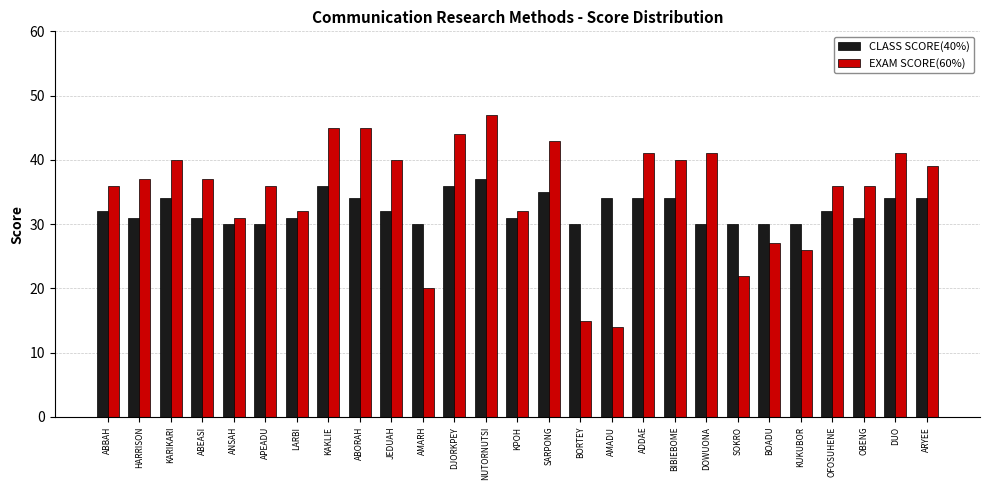

The CLASS SCORE(40%) series shows 51 at APEADU. True or false?

False